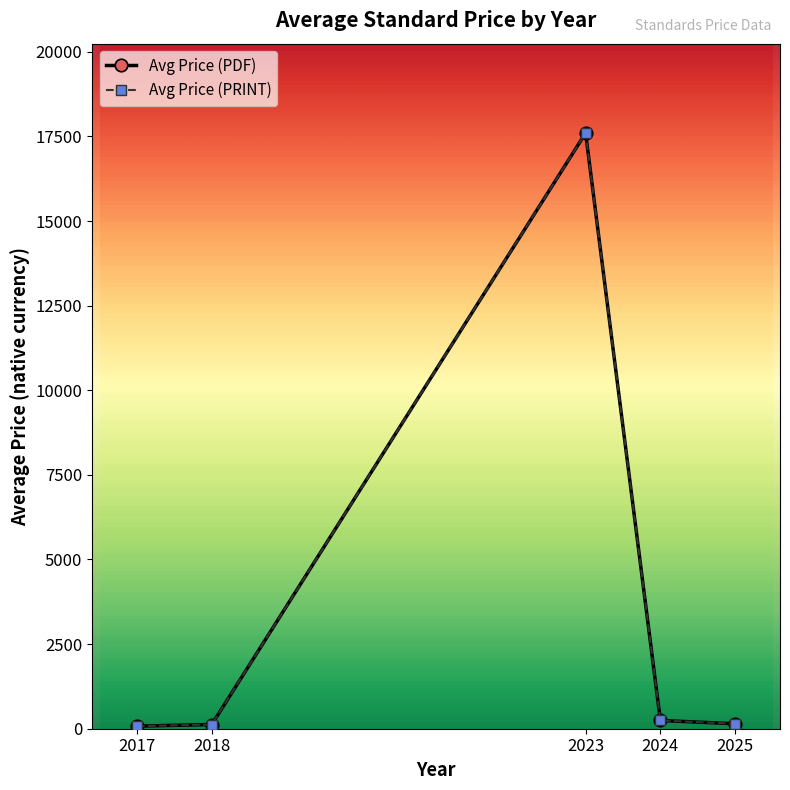

Does the chart have visible grid lines?

No